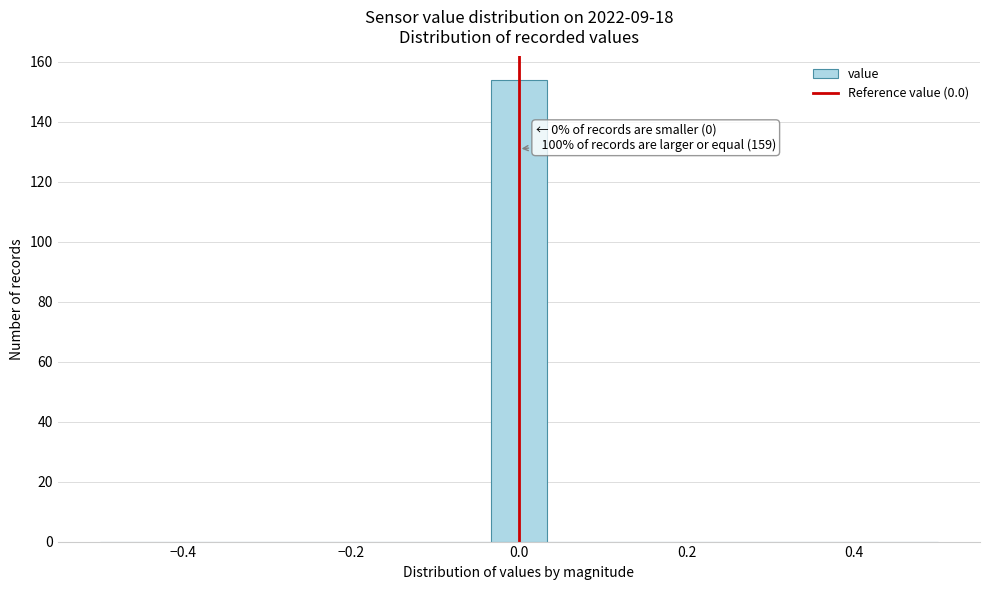

Read against the x-axis, roughly where is the centre of the tallest bar?

0.00